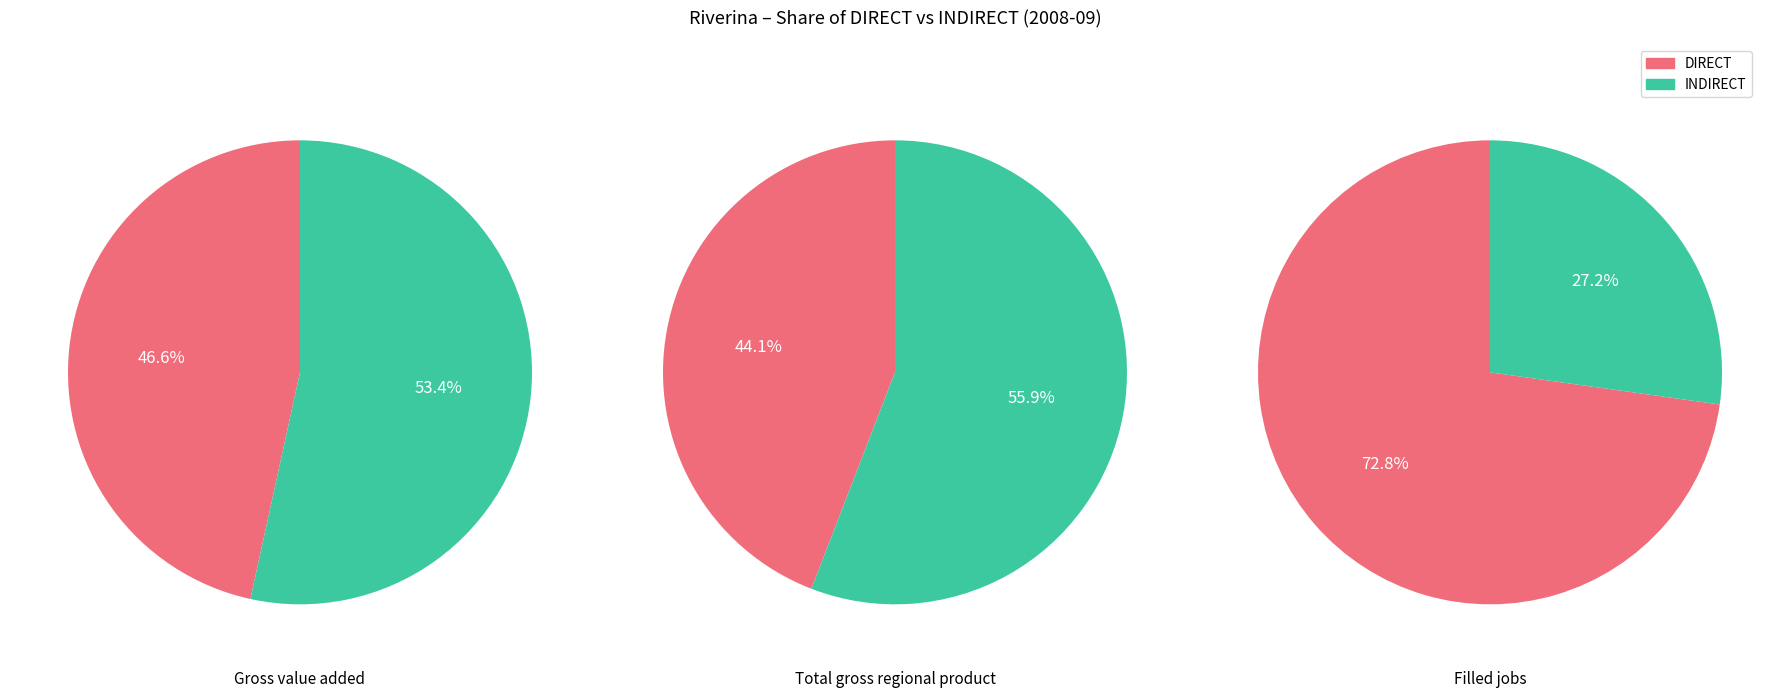

Do Total gross regional product INDIRECT and Total gross regional product DIRECT together represent more than half of the pie?

Yes